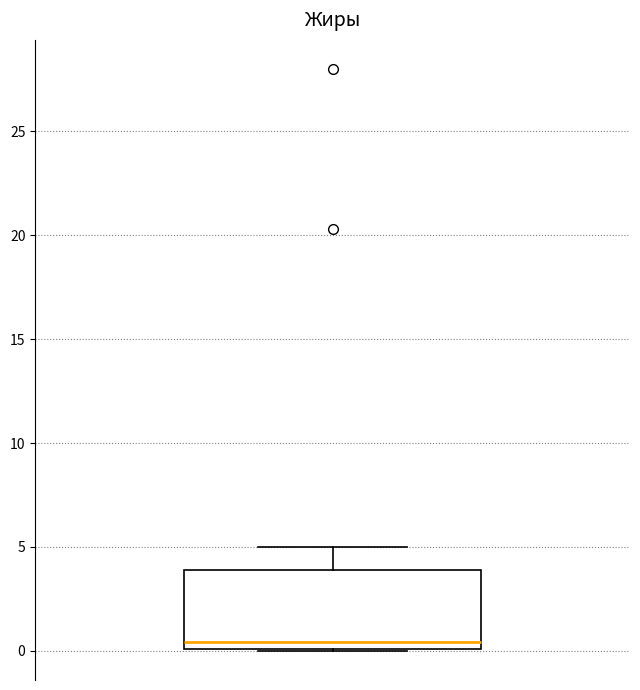

Read this box plot against the y-axis: the position of the median line, the range covered by the box, and the ends of both whiskers. The values are not printed on the chart, so give them approximately, as read against the axis.

median 0.5, box 0.0 to 4.0, whiskers 0.0 to 5.0